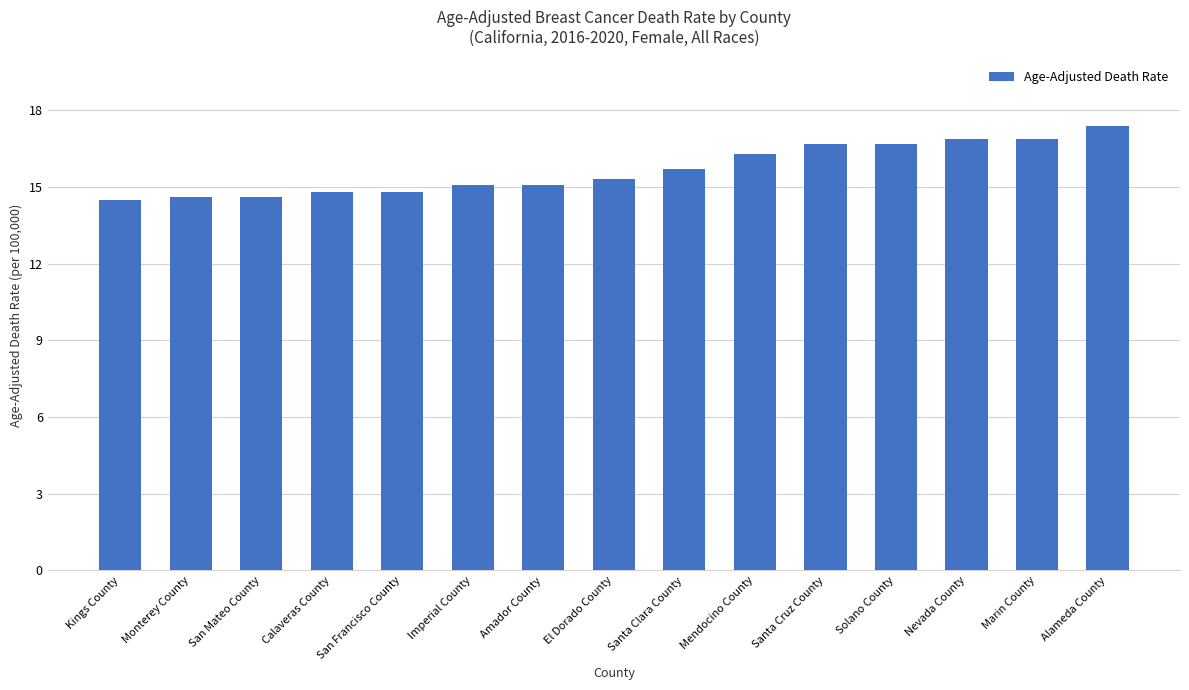

What is the minimum value shown in the chart?

14.5